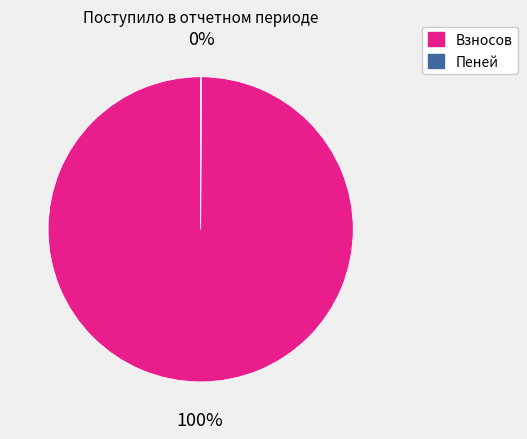

To the nearest percent, what is the difference between the largest and smallest slice percentages?

100%